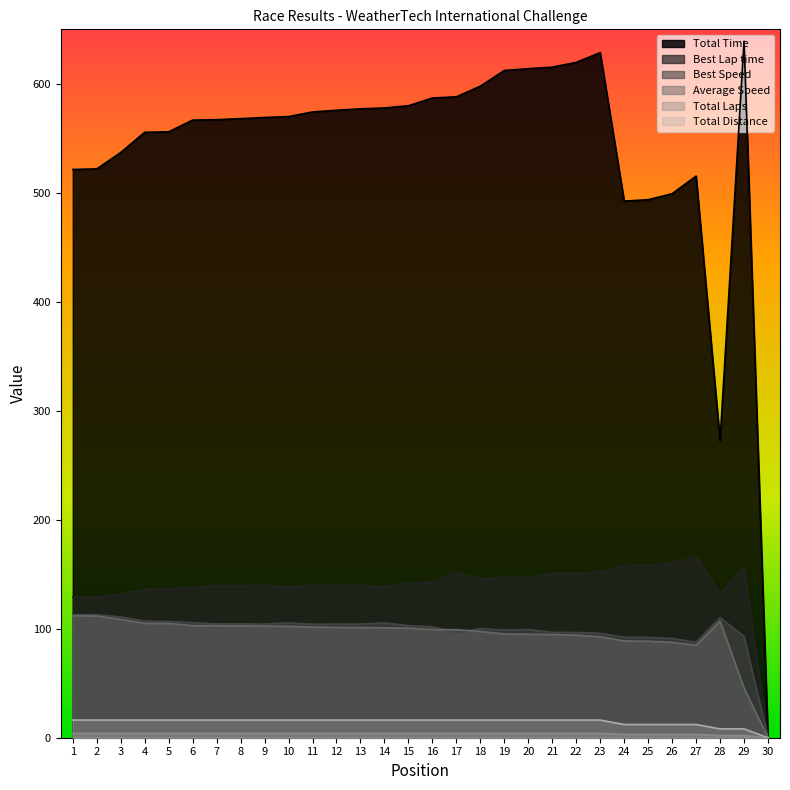

What is the maximum value shown in the chart?

639.1